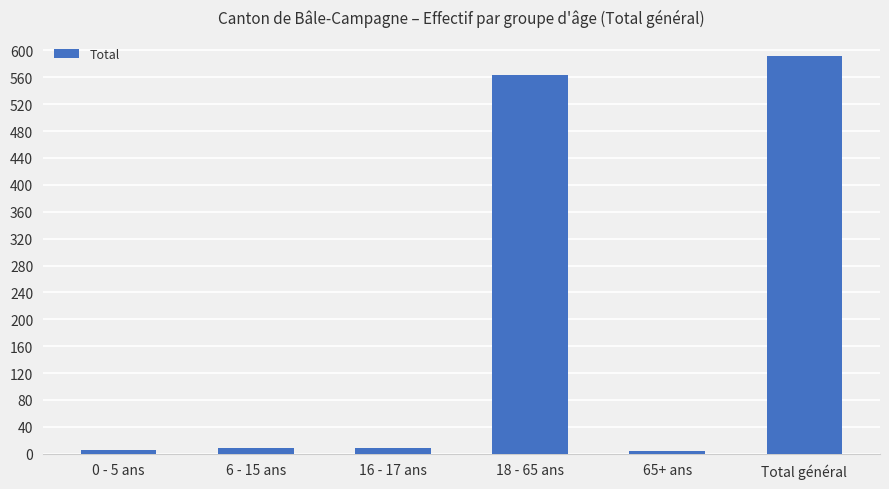

Between Total général and 0 - 5 ans, which is larger?

Total général